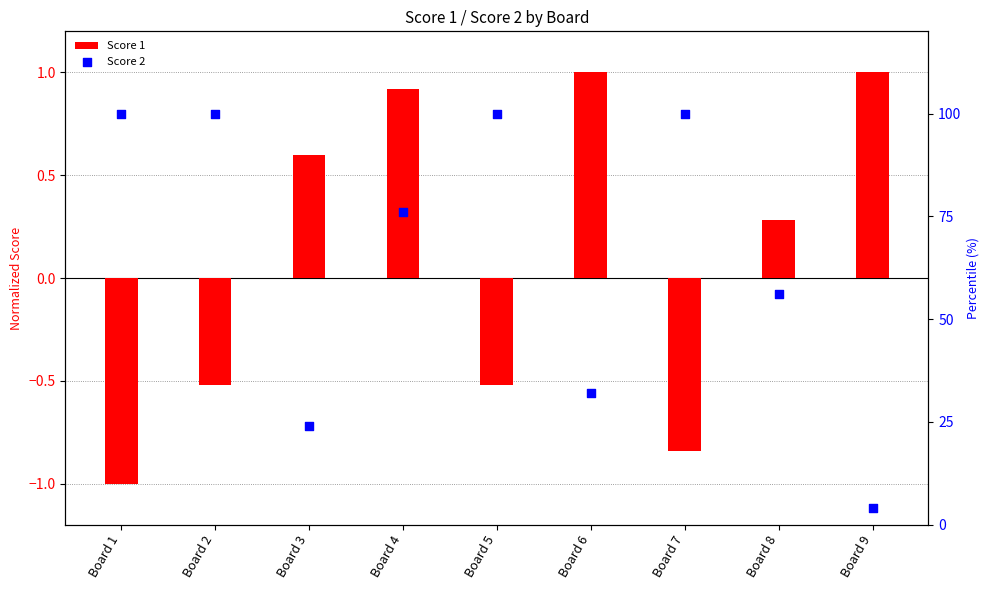

Is the value of Score 1 at Board 1 greater than the value of Score 2 at Board 8?

No